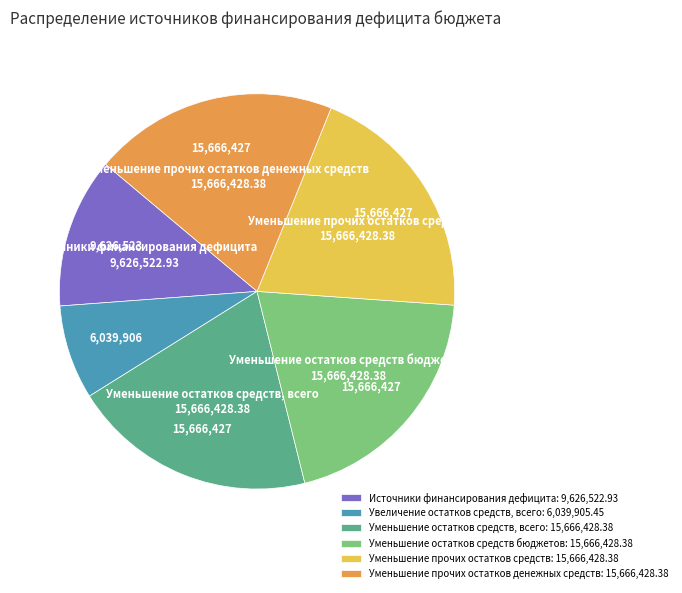

Is there a majority slice in this chart?

No